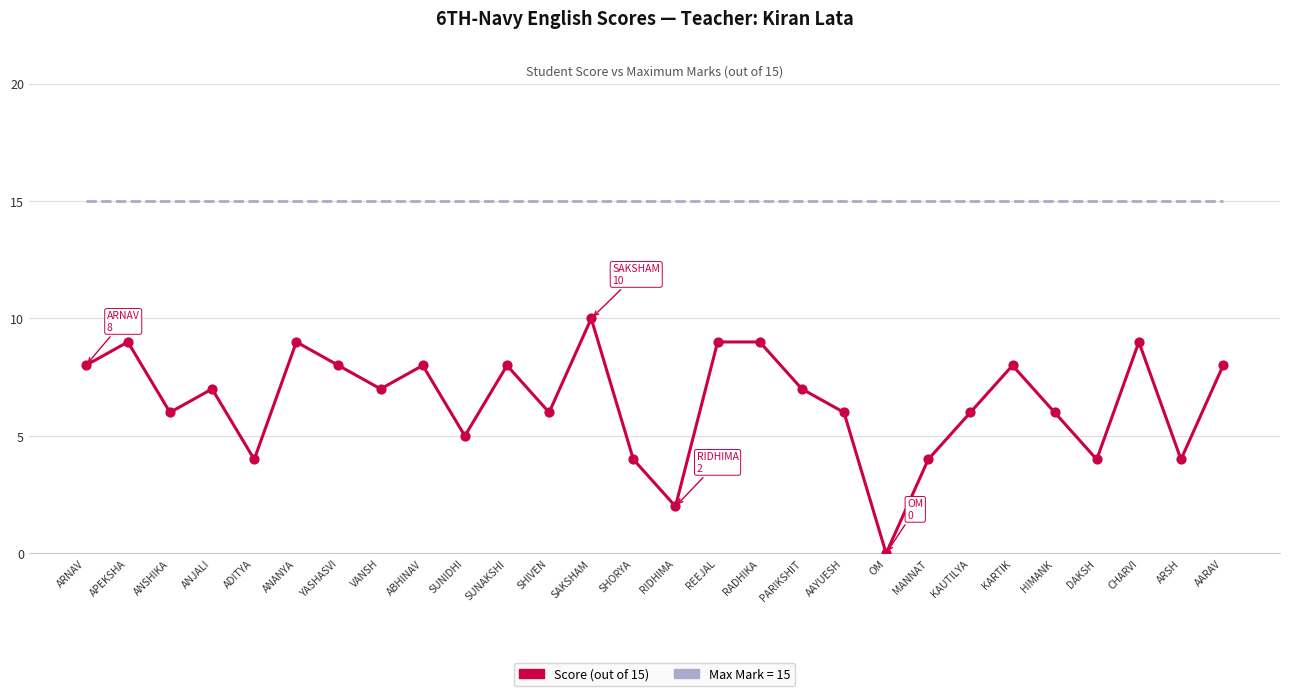

What is the difference between the highest and lowest values at ANANYA?

6